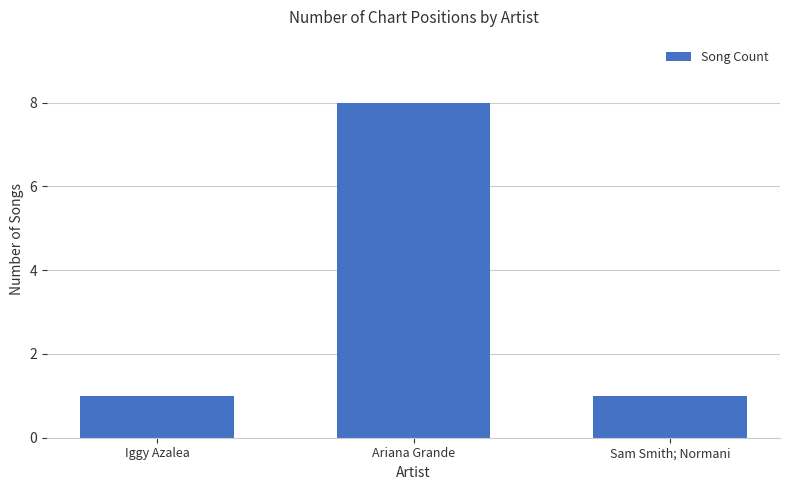

What position from the right is Ariana Grande?

2